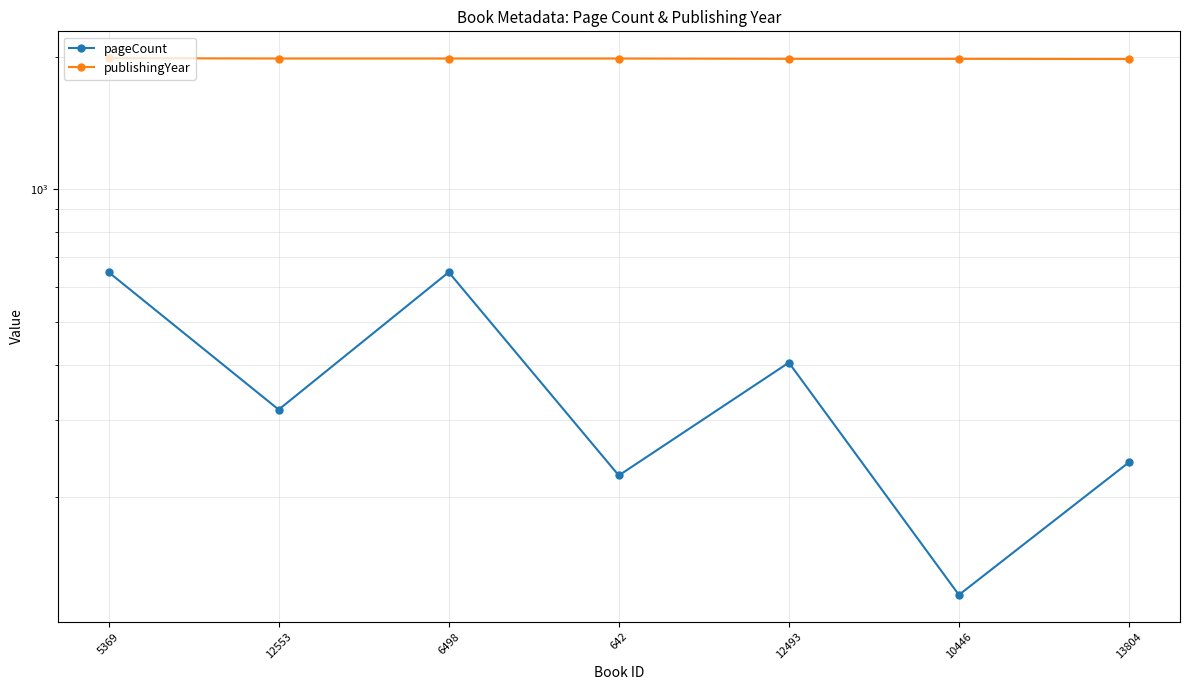

Does the chart have visible grid lines?

Yes